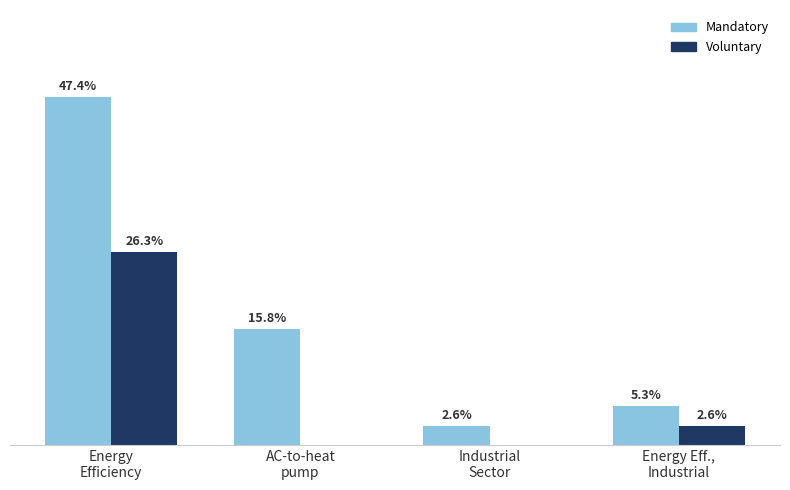

The value of Voluntary at AC-to-heat
pump is -7. True or false?

False